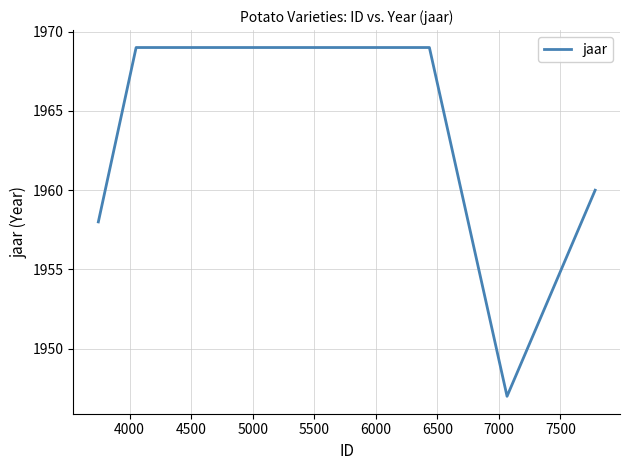

What is the greatest value displayed?

1969